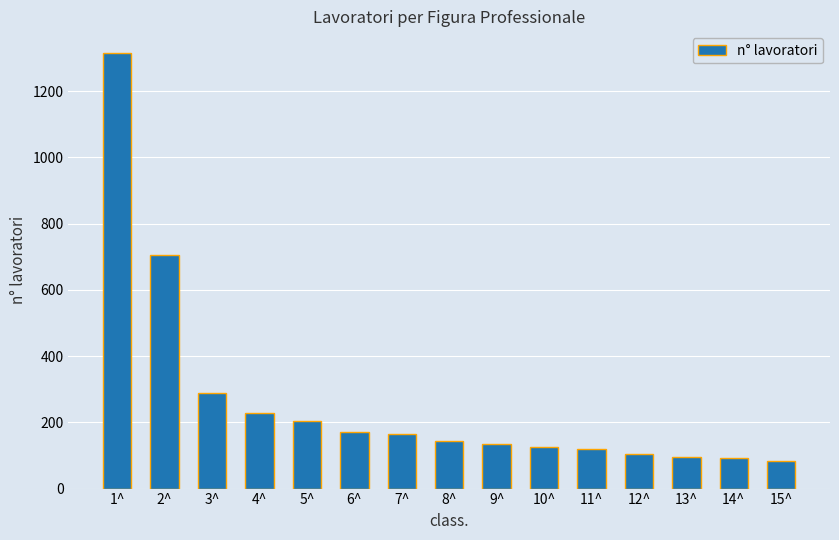

What is the minimum value shown in the chart?

84